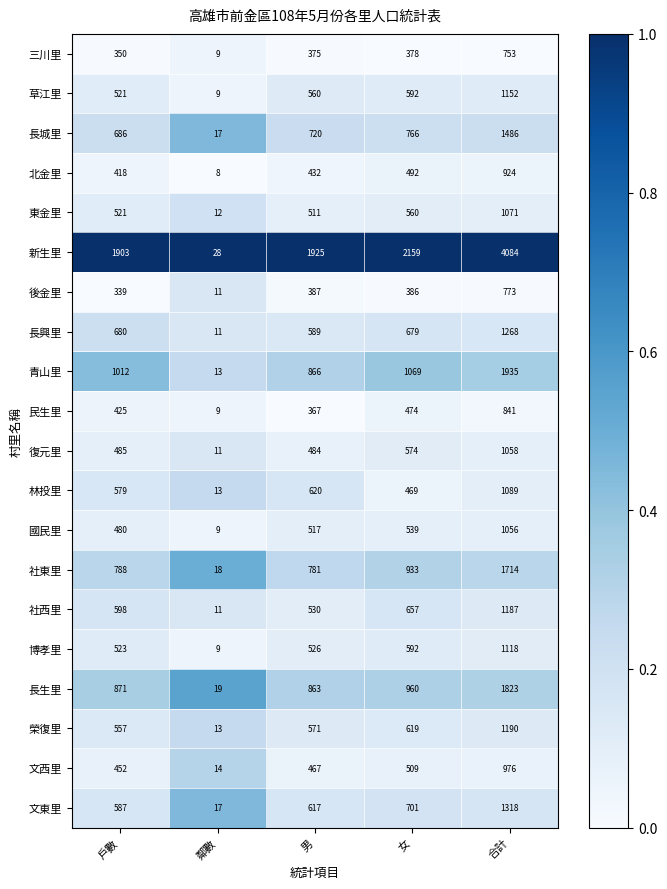

Read the 民生里 value at 戶數.

425